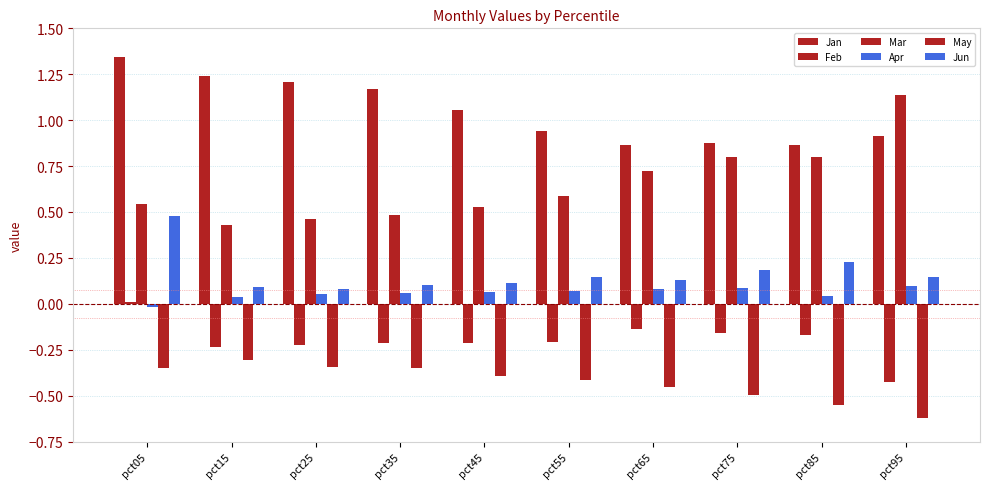

The May series shows -0.9 at pct95. True or false?

False